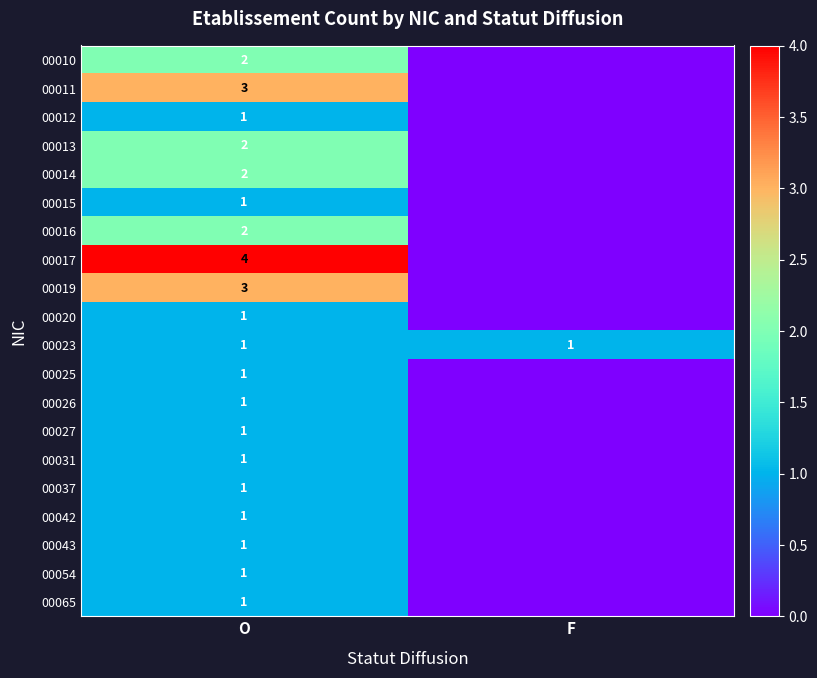

The 00023 series shows 0 at F. True or false?

False